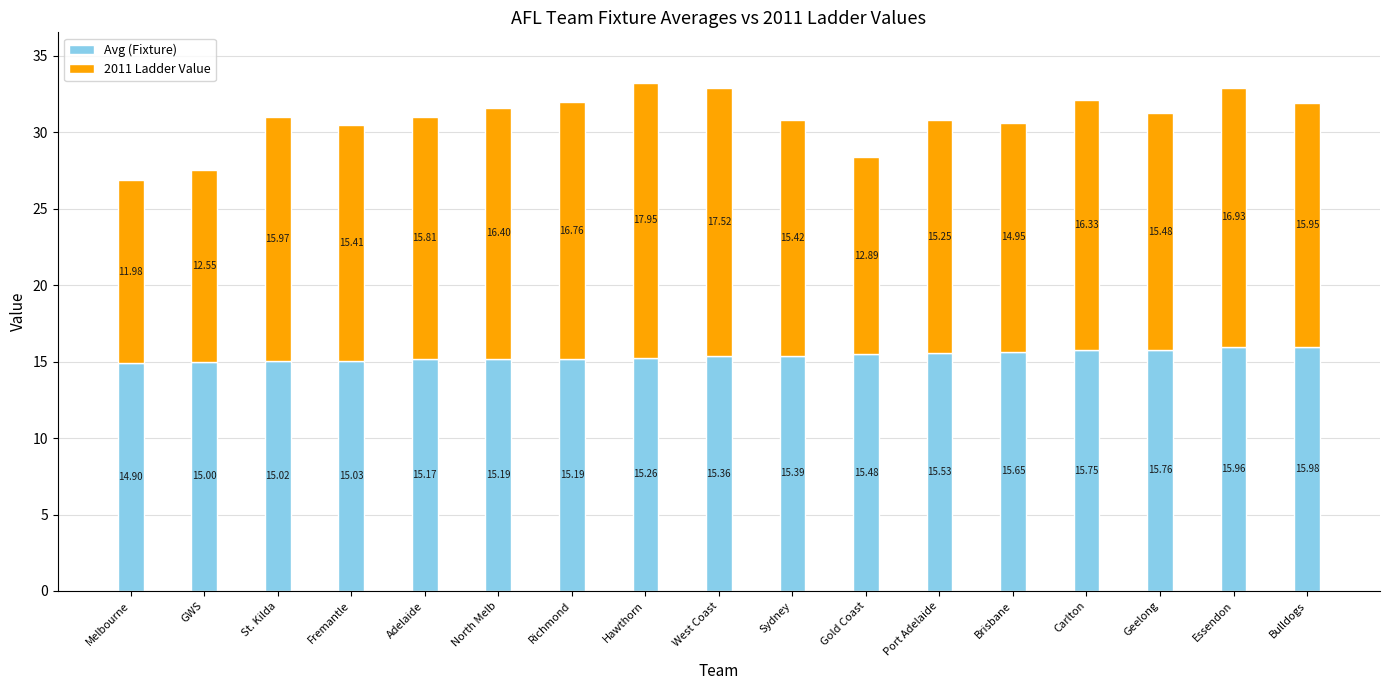

Are the bars grouped side by side (vs. stacked)?

No